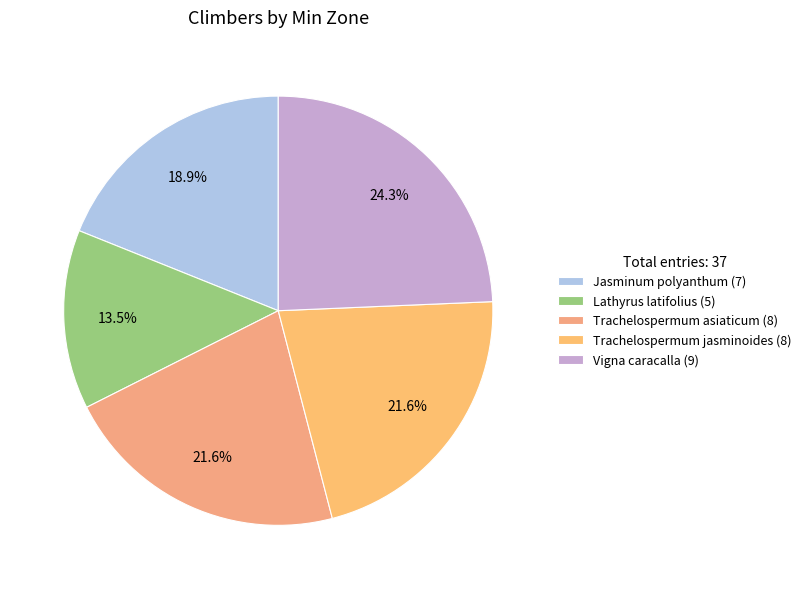

To the nearest percent, what is the difference between the largest and smallest slice percentages?

11%